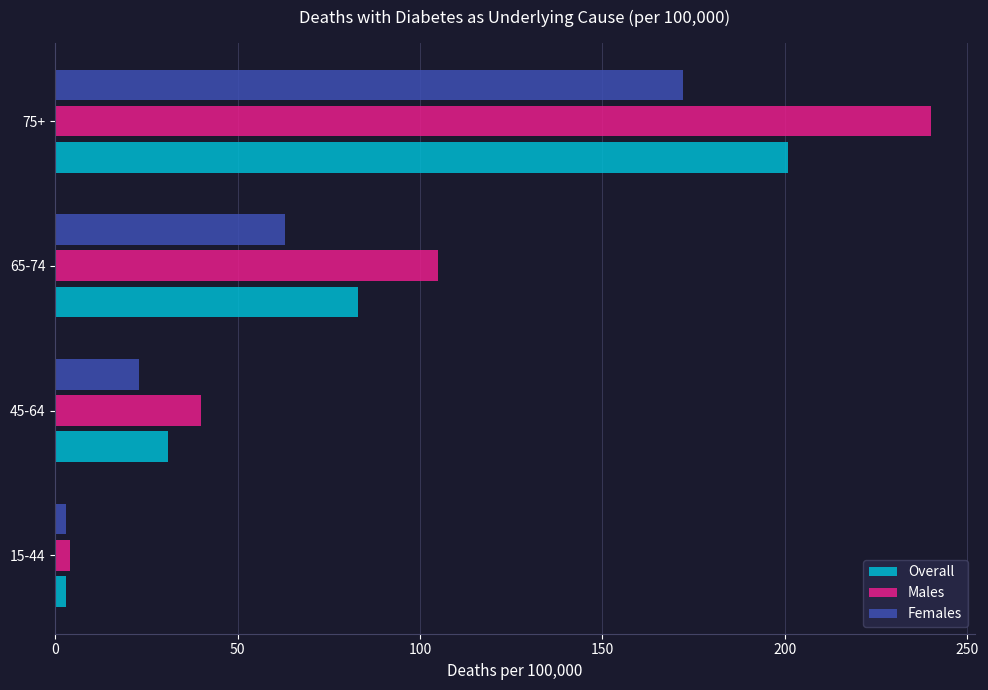

At how many categories does at least one series exceed 195?

1